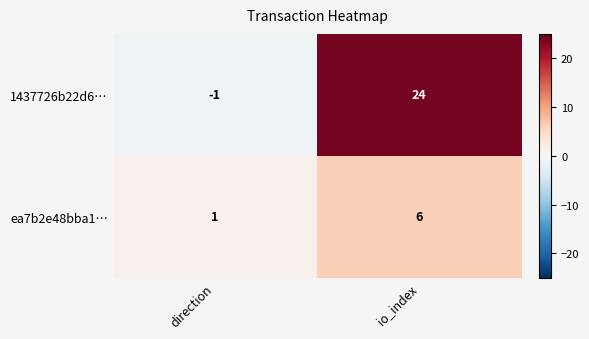

At which label does ea7b2e48bba1… reach its minimum?

direction